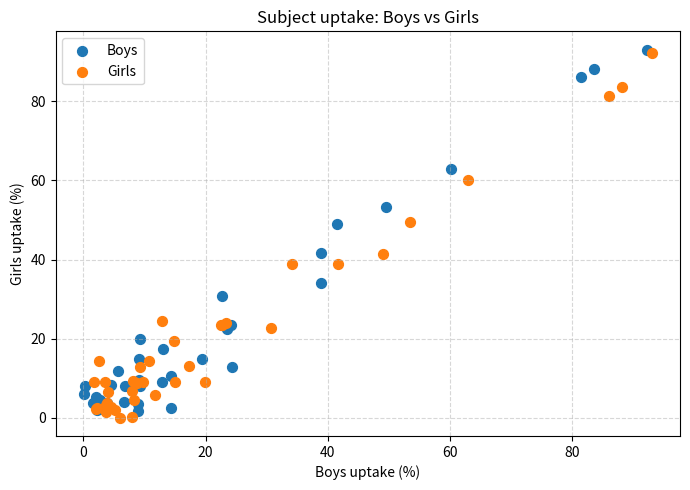

Which series has the widest spread of Y values?

Girls